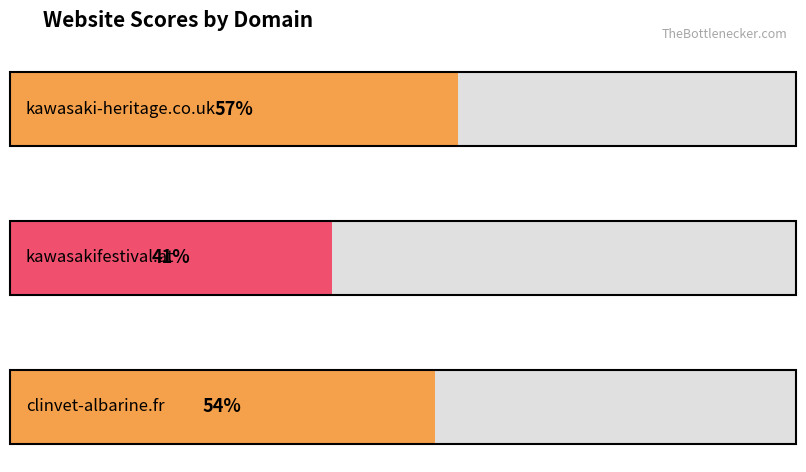

What is the difference between the values at kawasaki-heritage.co.uk and kawasakifestival.at?

16